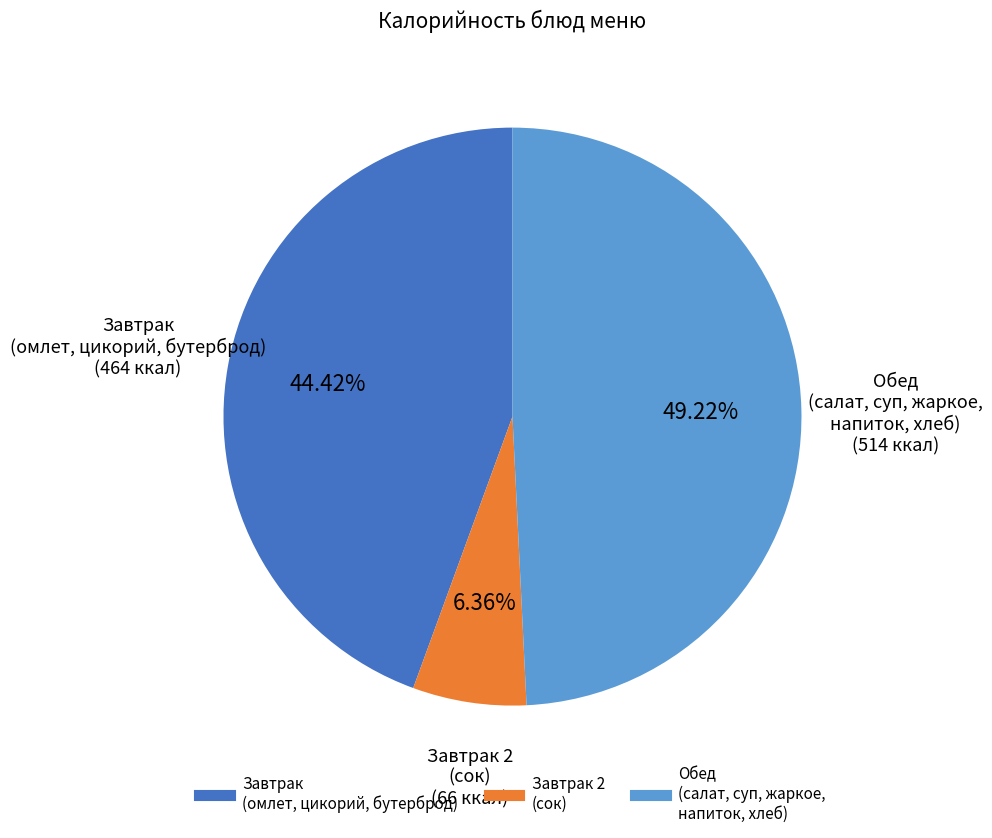

Does any single category account for the majority?

No